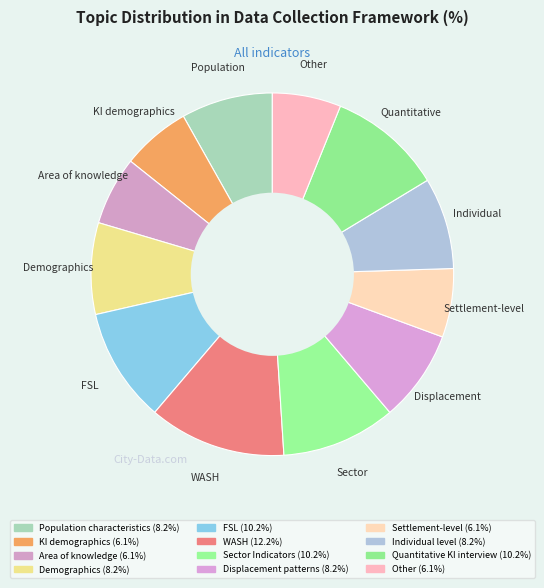

True or false: Population characteristics accounts for 1% of the total.

False